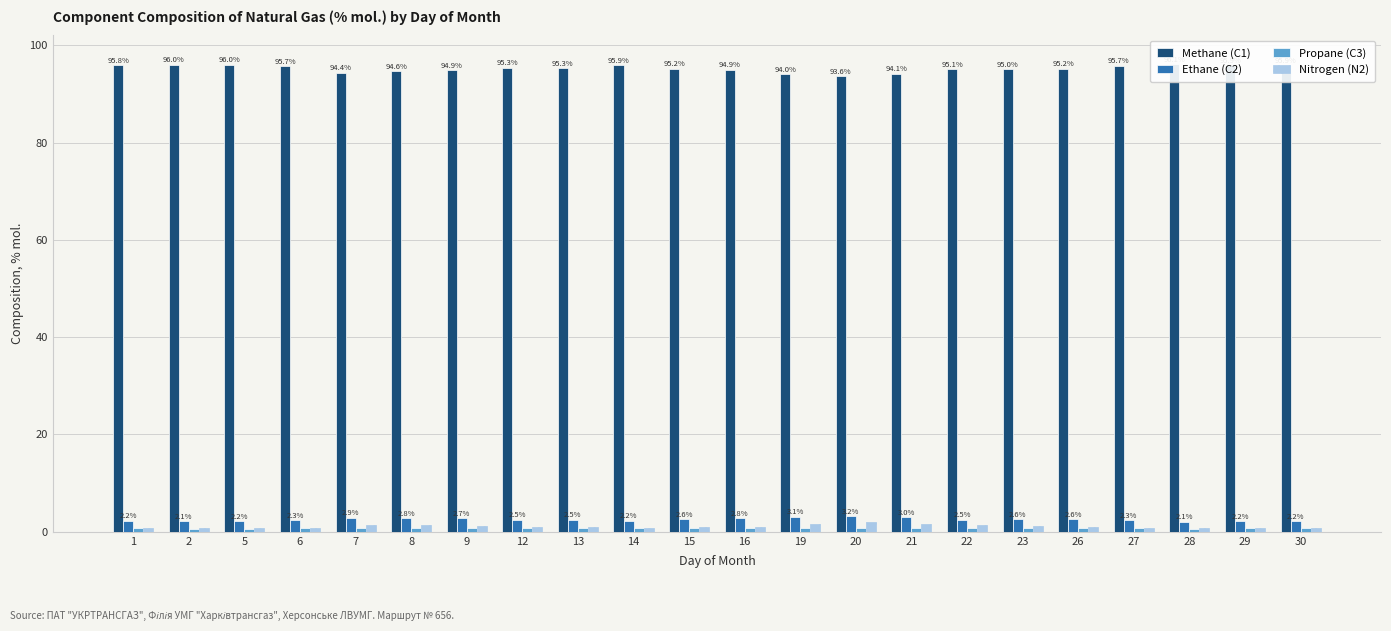

Read the Methane (C1) value at 26.

95.2